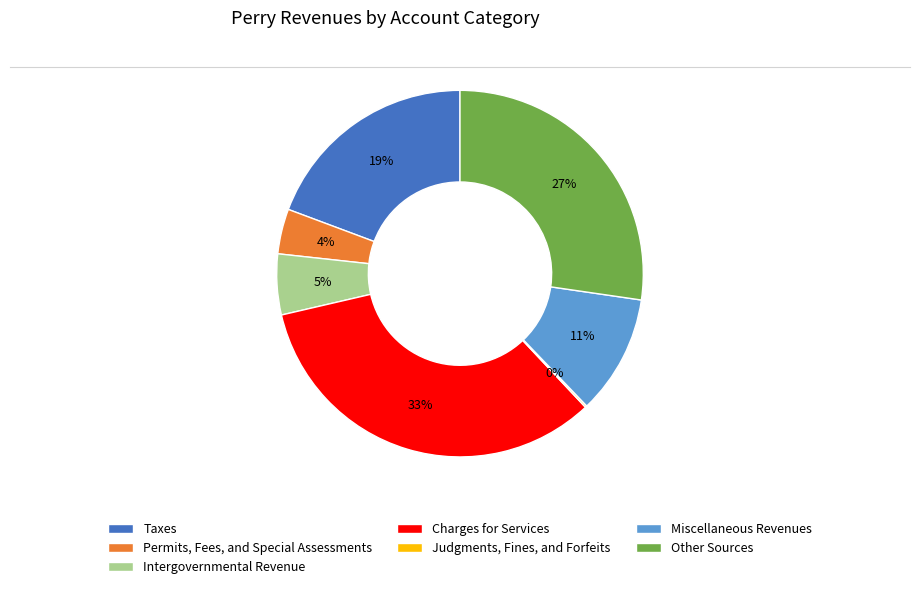

Does any single category account for the majority?

No